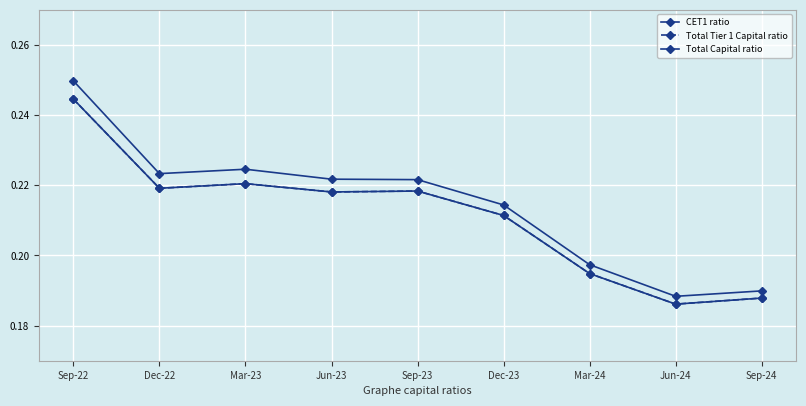

Is this an area chart (filled region under the line)?

No